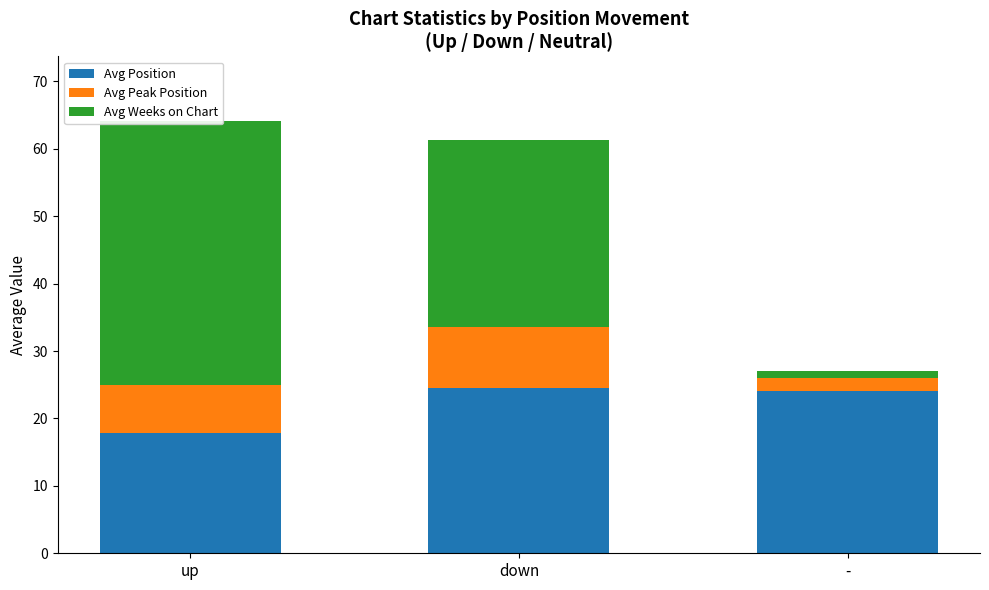

Reading left to right, what are all the values shown in this chart?

Avg Position: 17.9	24.5	24.0
Avg Peak Position: 7.1	9.1	2.0
Avg Weeks on Chart: 39.1	27.8	1.0